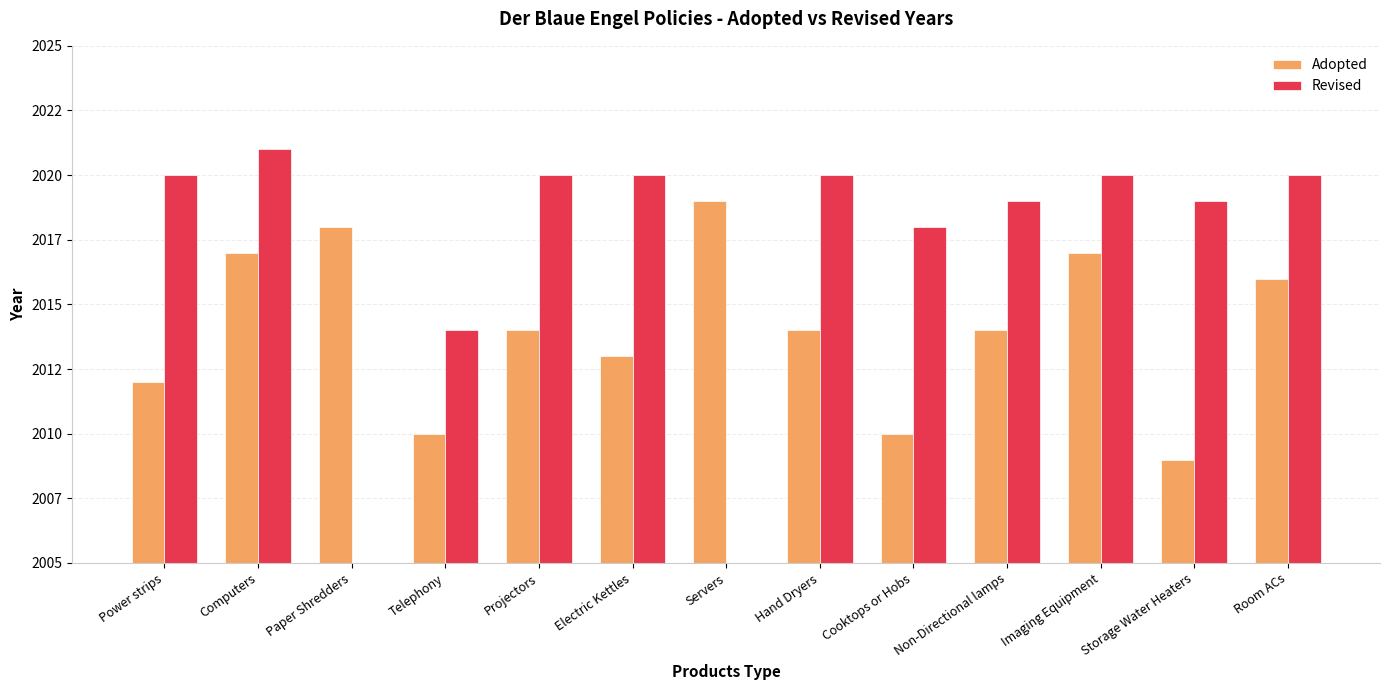

How many groups of bars are there?

13